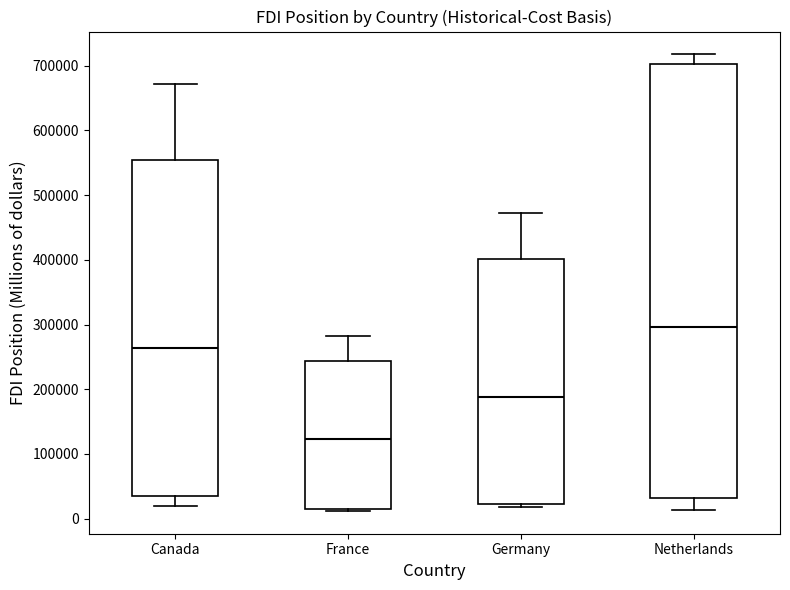

Comparing the boxes themselves (not the whiskers), which one is the tallest?

Netherlands